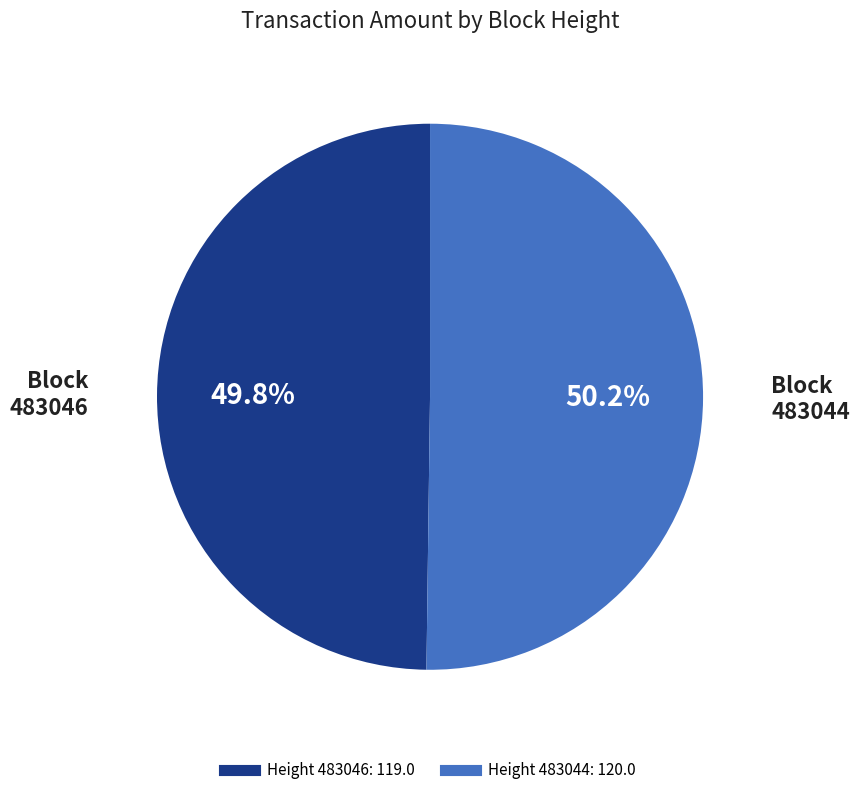

Does any single category account for the majority?

Yes